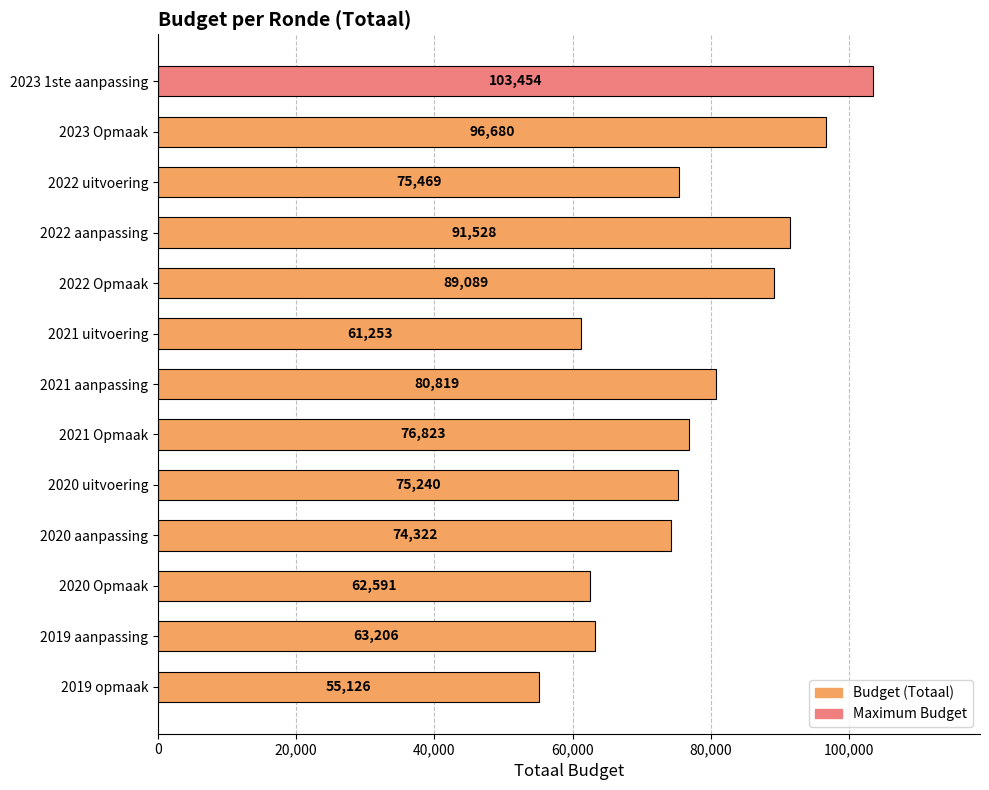

How many bars are there in total?

13